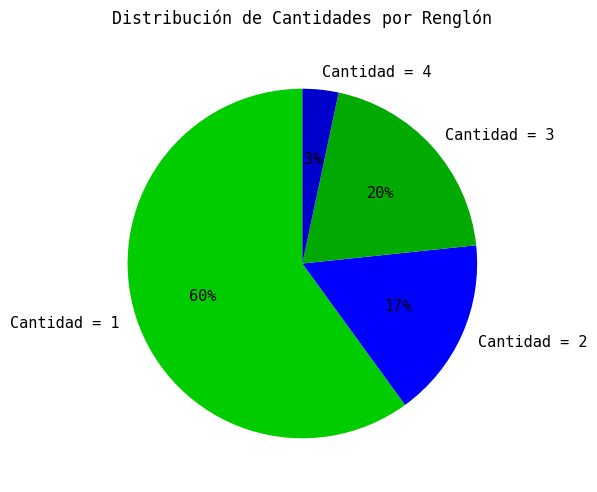

Count the number of slices in the pie.

4